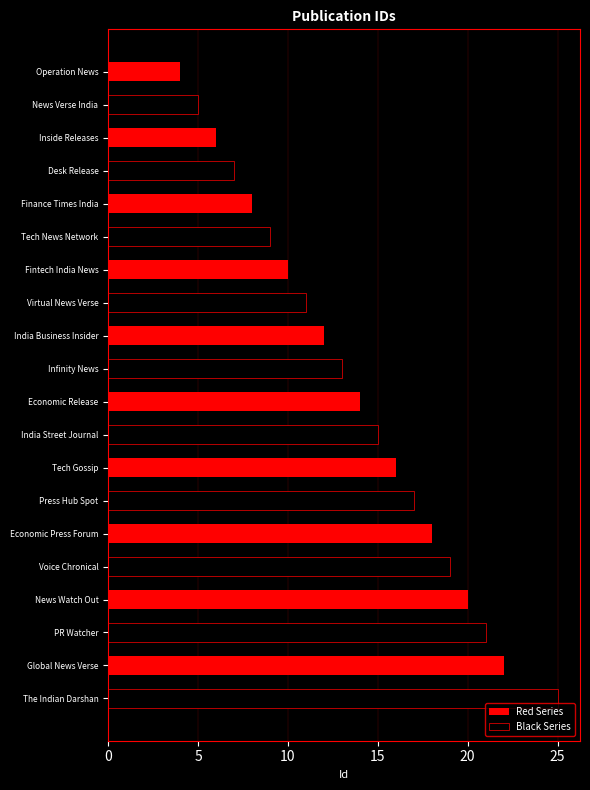

Read the Black Series value at Finance Times India.

9